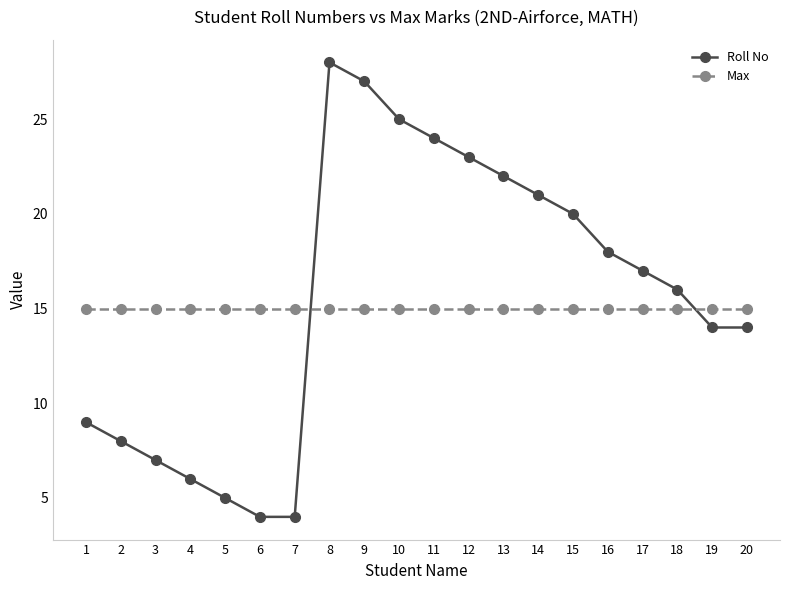

Is it true that Roll No equals 23 at 12?

True